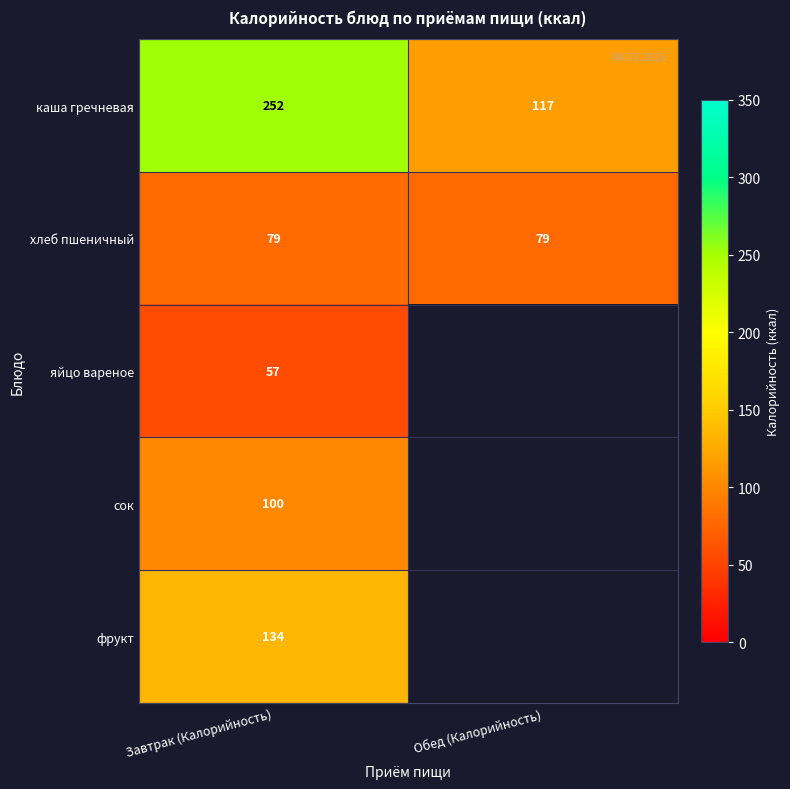

The value of фрукт at Завтрак (Калорийность) is 134. True or false?

True